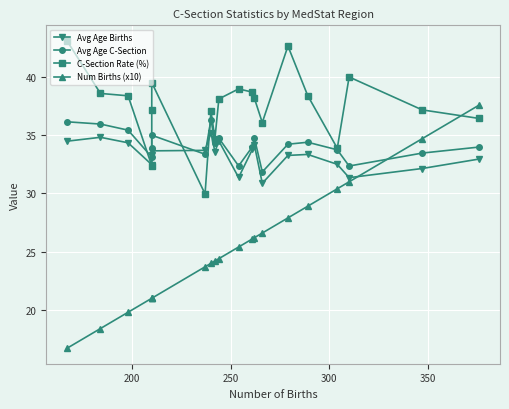

Which series has the widest spread of values?

Num Births (x10)